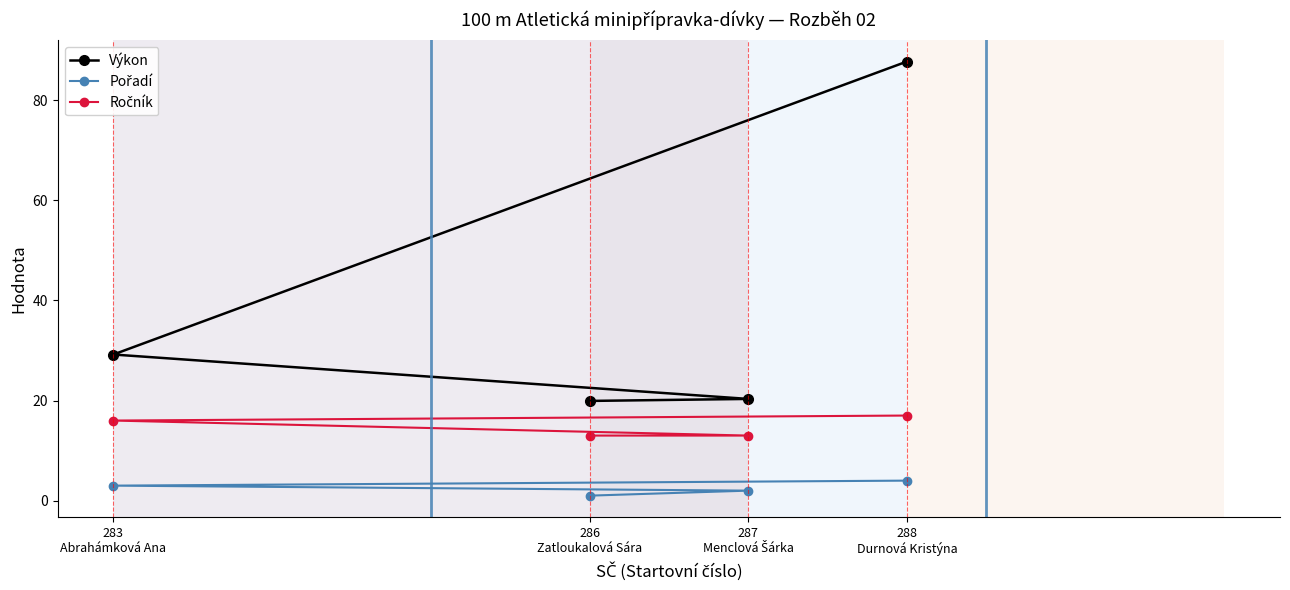

What are all the series names shown in the legend?

Výkon, Pořadí, Ročník